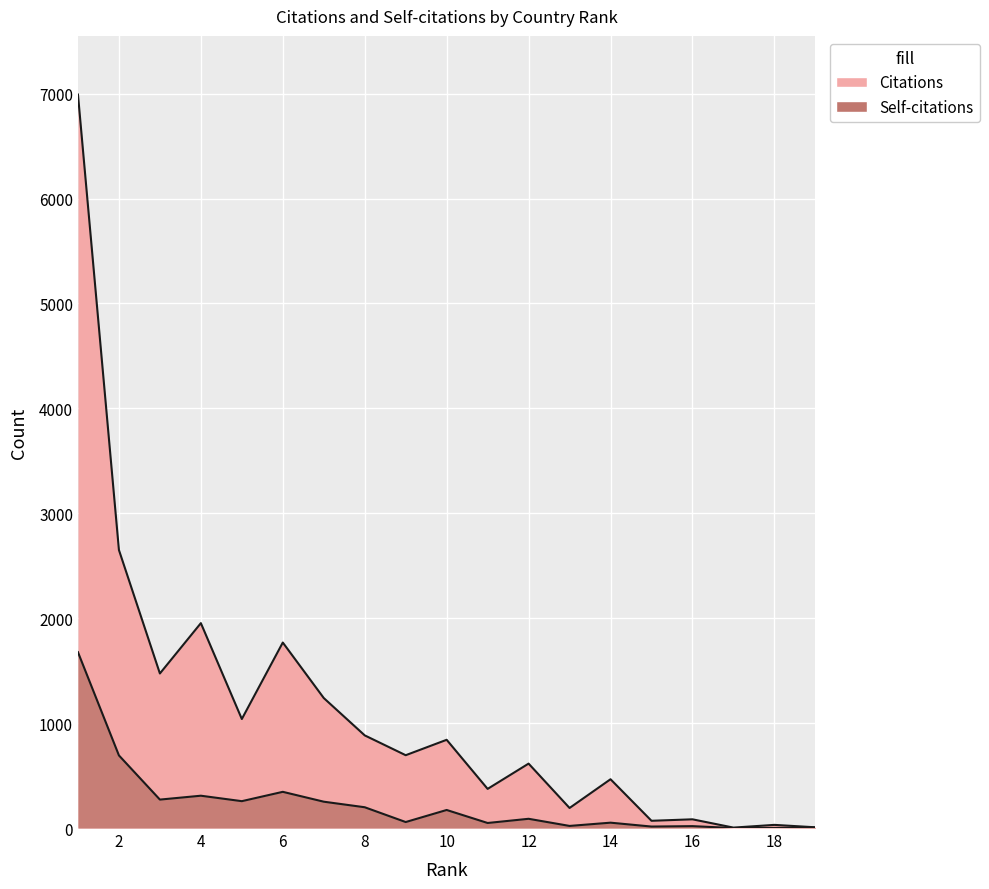

In Citations, how many points are lower than both neighbors (excluding endpoints)?

7